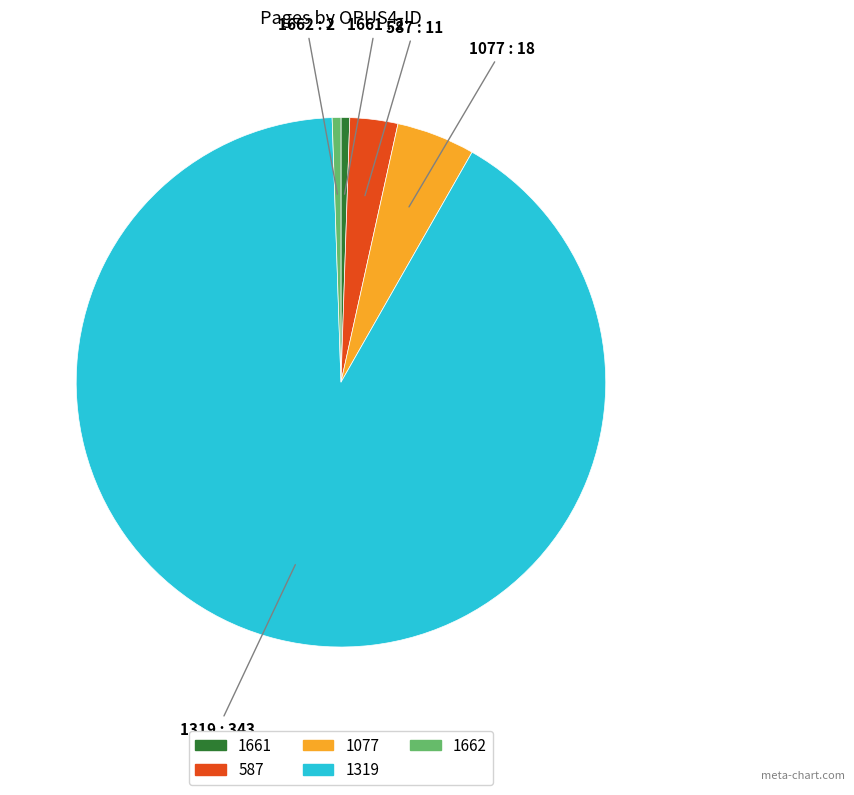

Do 1319 and 1077 together represent more than half of the pie?

Yes